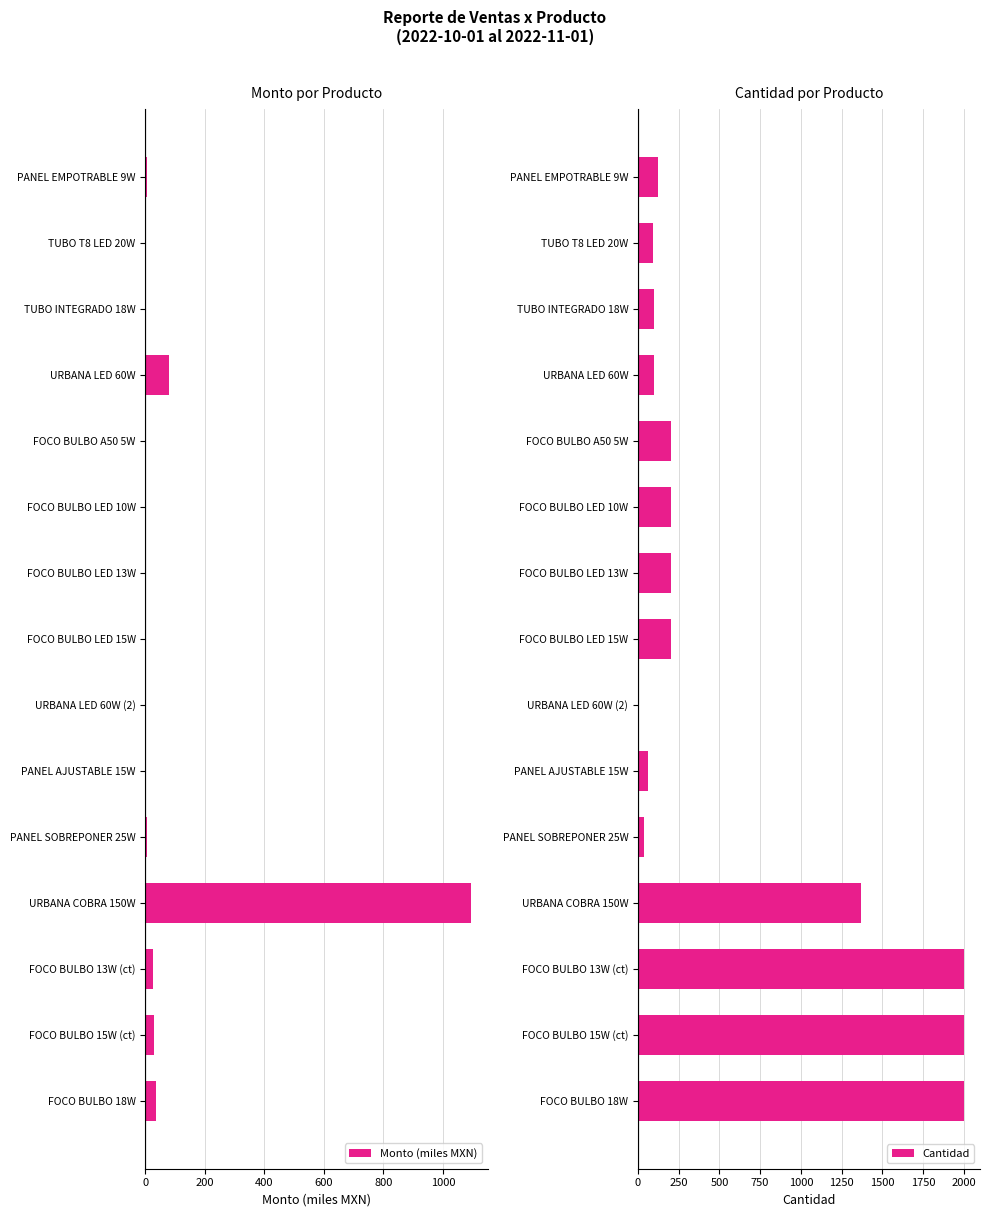

What is the sum of all Monto (miles MXN) values?

1292.5